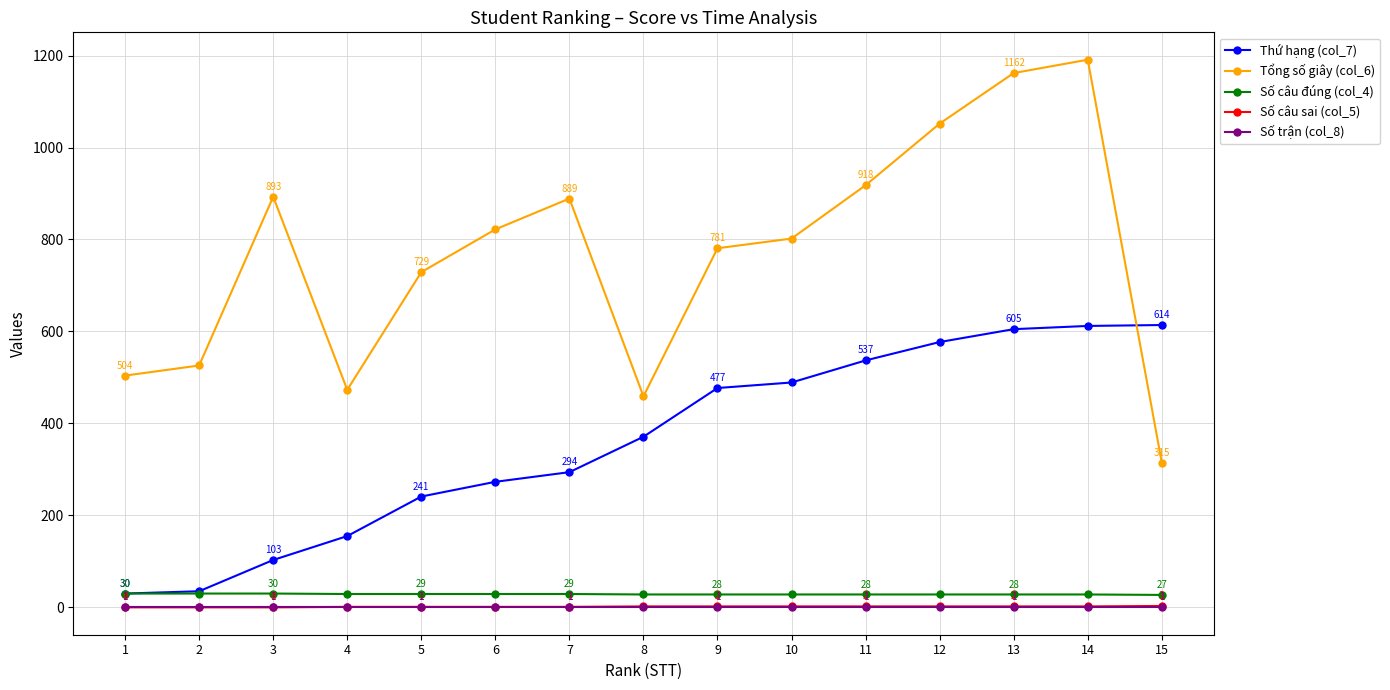

At which label does Tổng số giây (col_6) reach its peak?

14